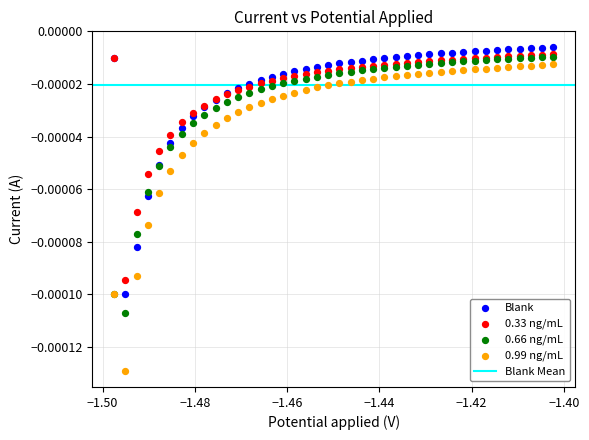

Which series contains the lowest Y value?

0.99 ng/mL